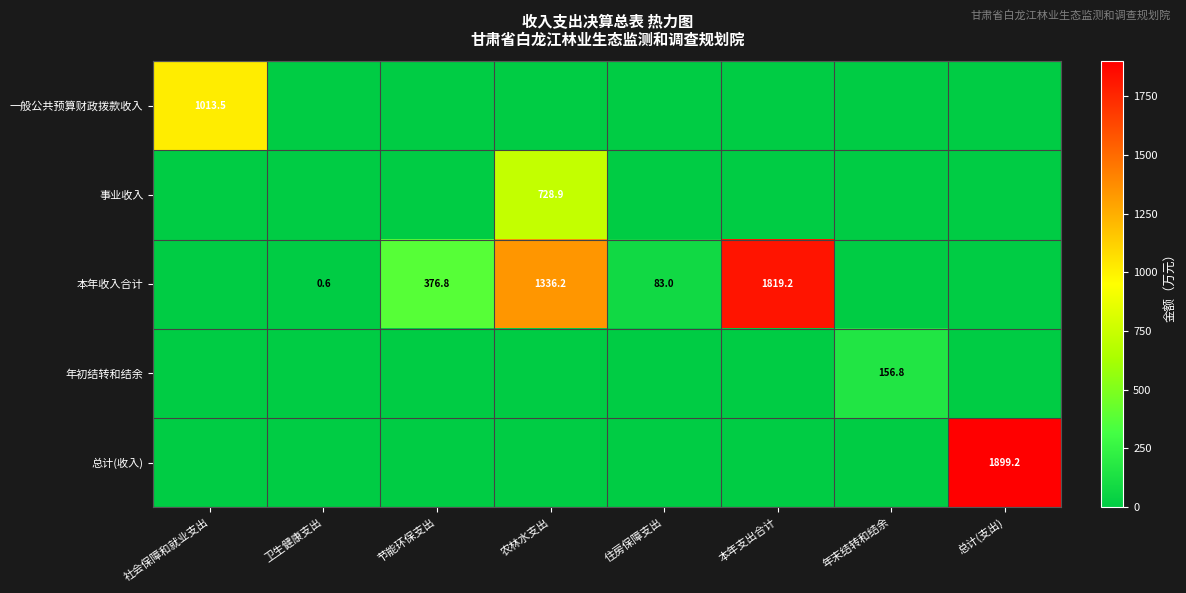

Is it true that 事业收入 equals 302.1 at 农林水支出?

False